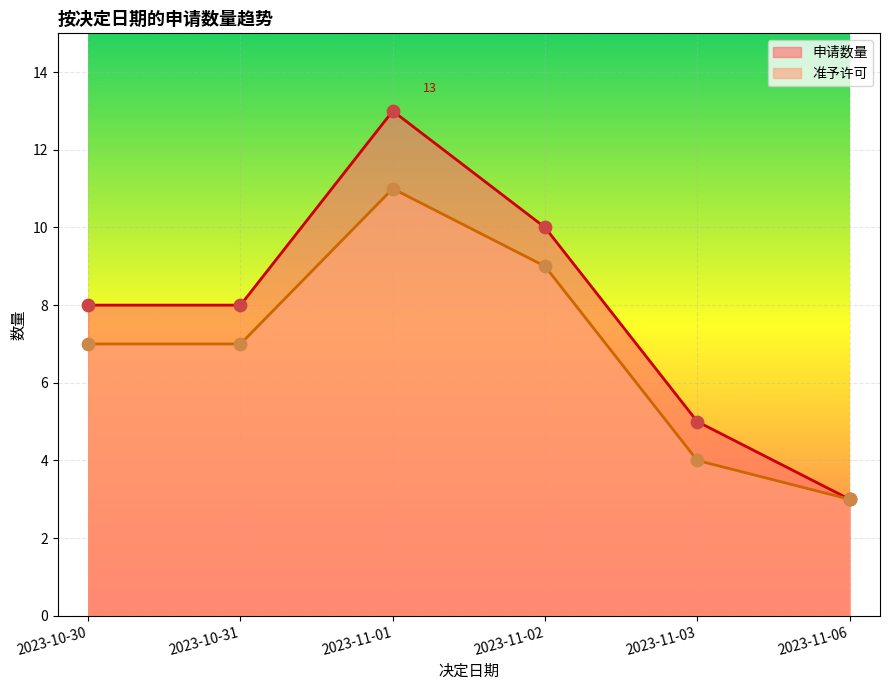

Is the value of 准予许可 at 2023-11-01 greater than the value of 申请数量 at 2023-10-30?

Yes